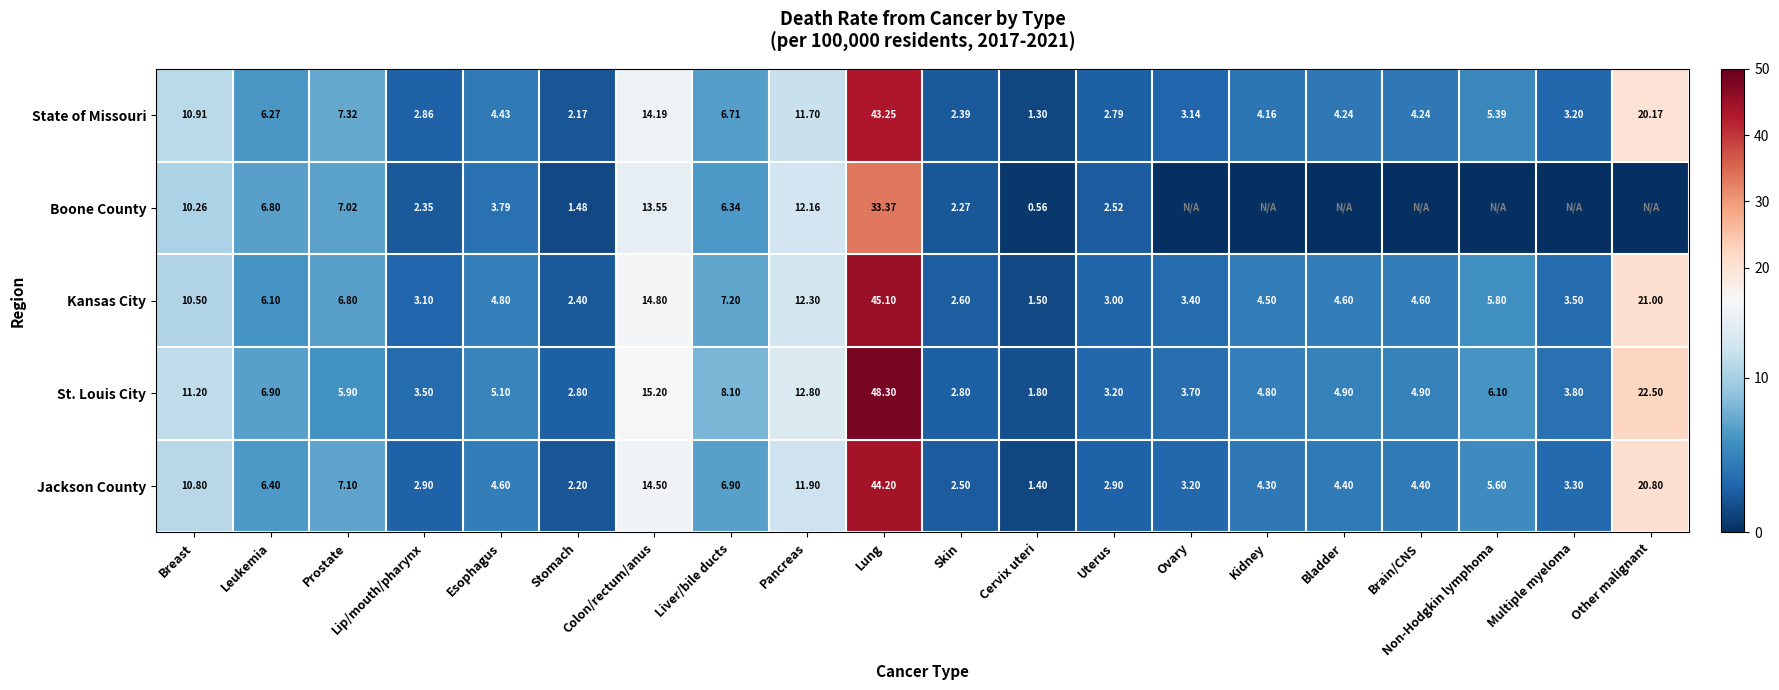

At which label is St. Louis City closest to 25?

Other malignant